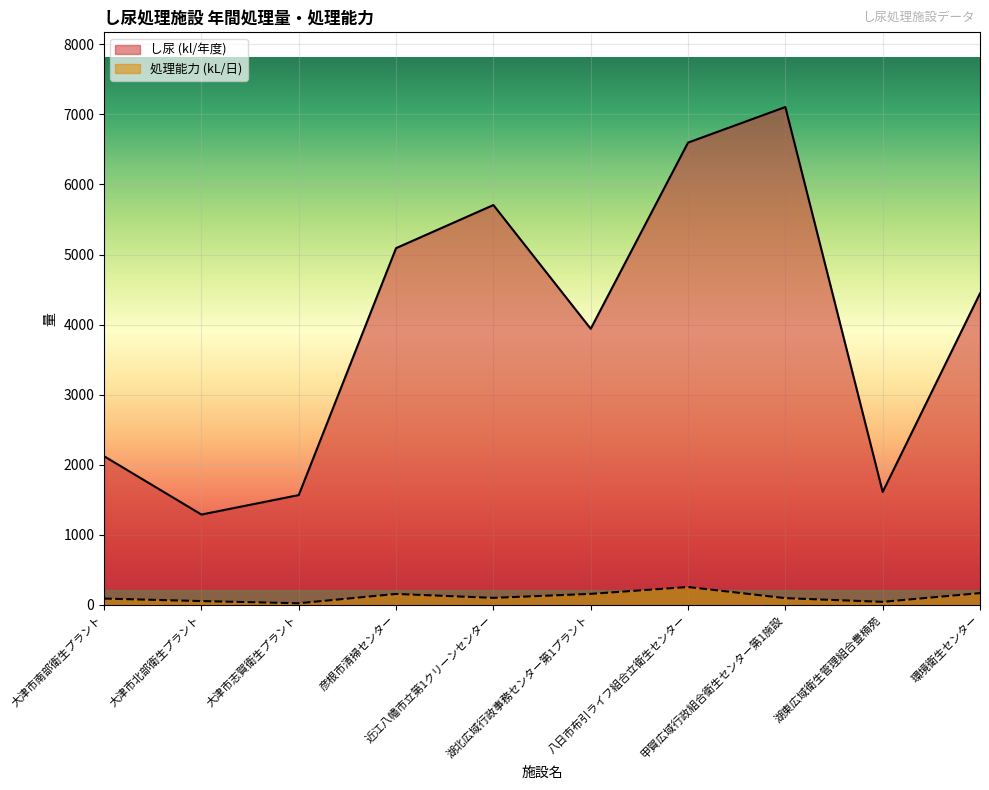

True or false: 処理能力 (kL/日) and し尿 (kl/年度) cross at least once.

False